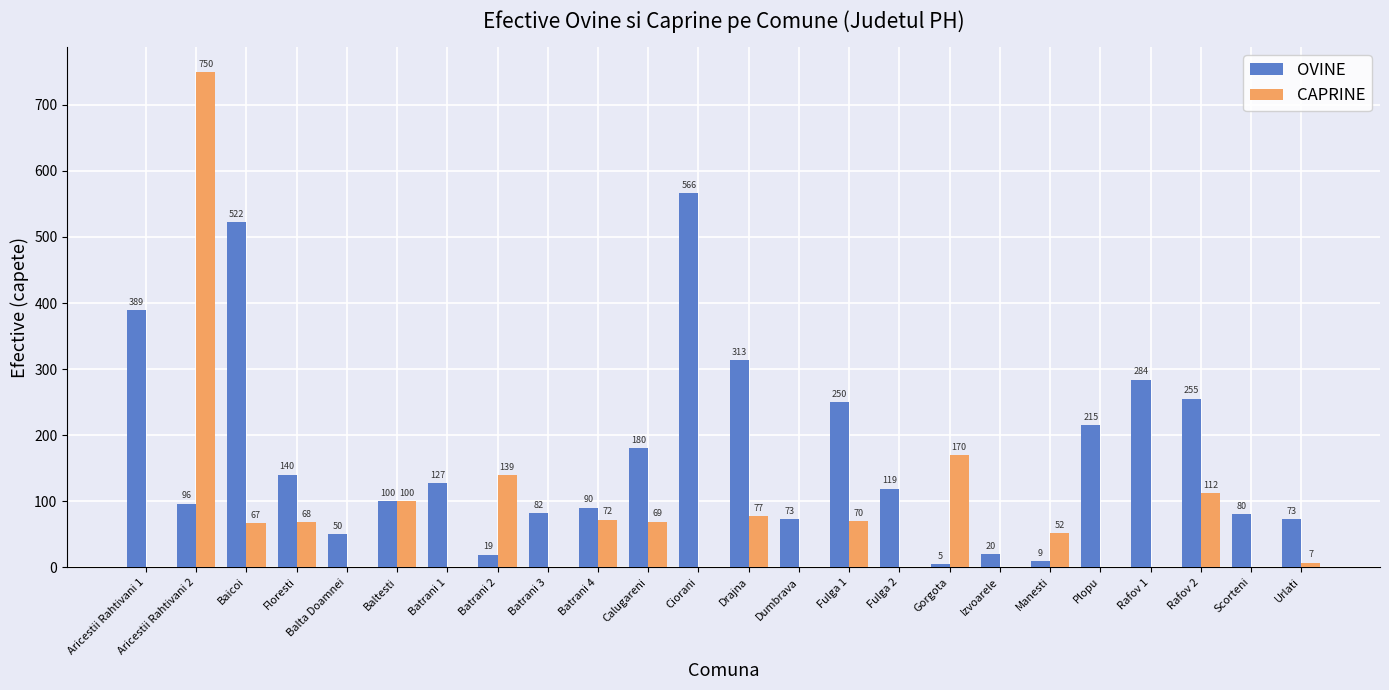

True or false: OVINE has a value of 82 at Batrani 3.

True